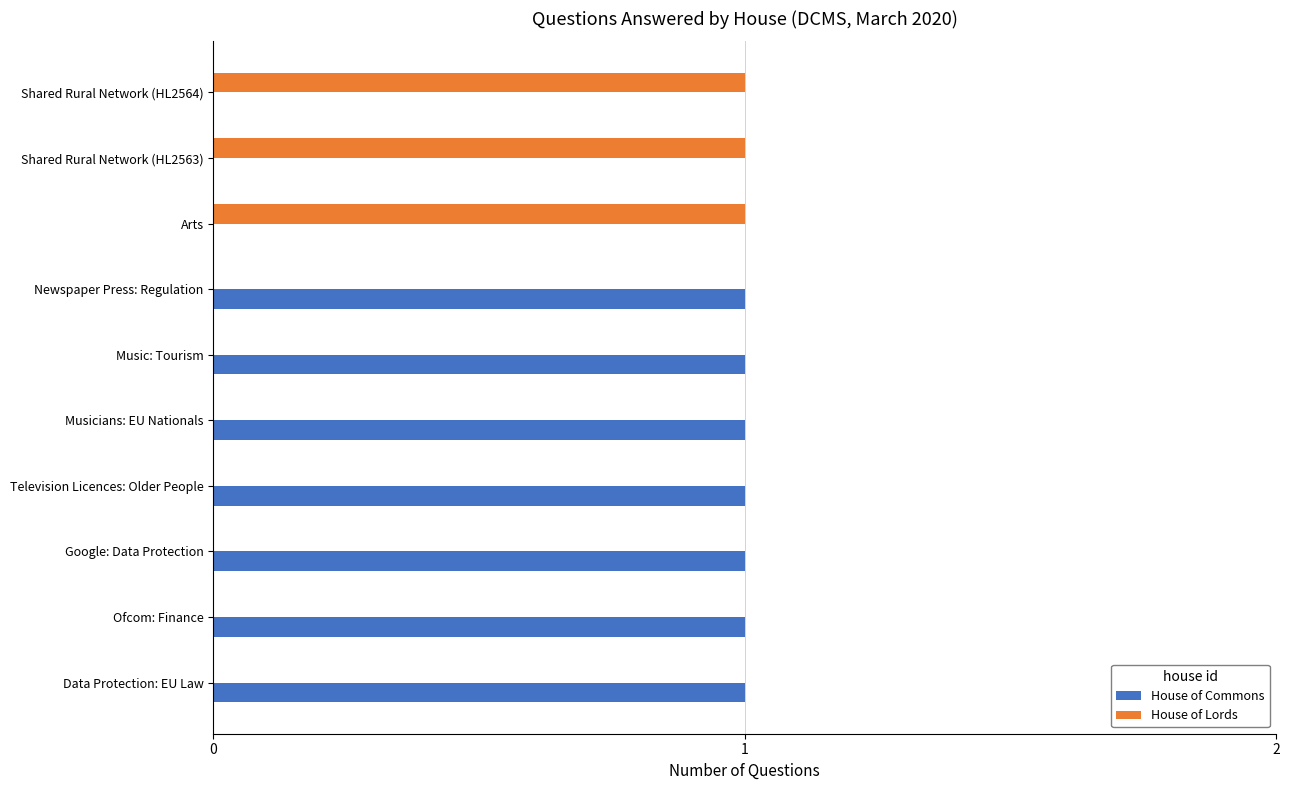

True or false: House of Lords has a value of 1 at Television Licences: Older People.

False